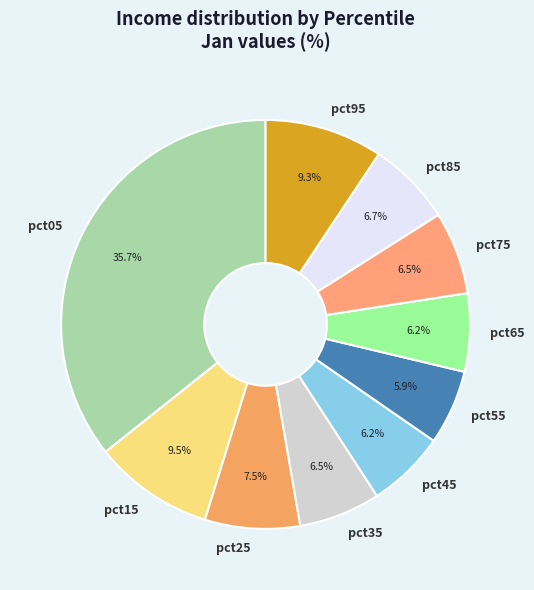

Is there any slice that represents more than half of the pie?

No